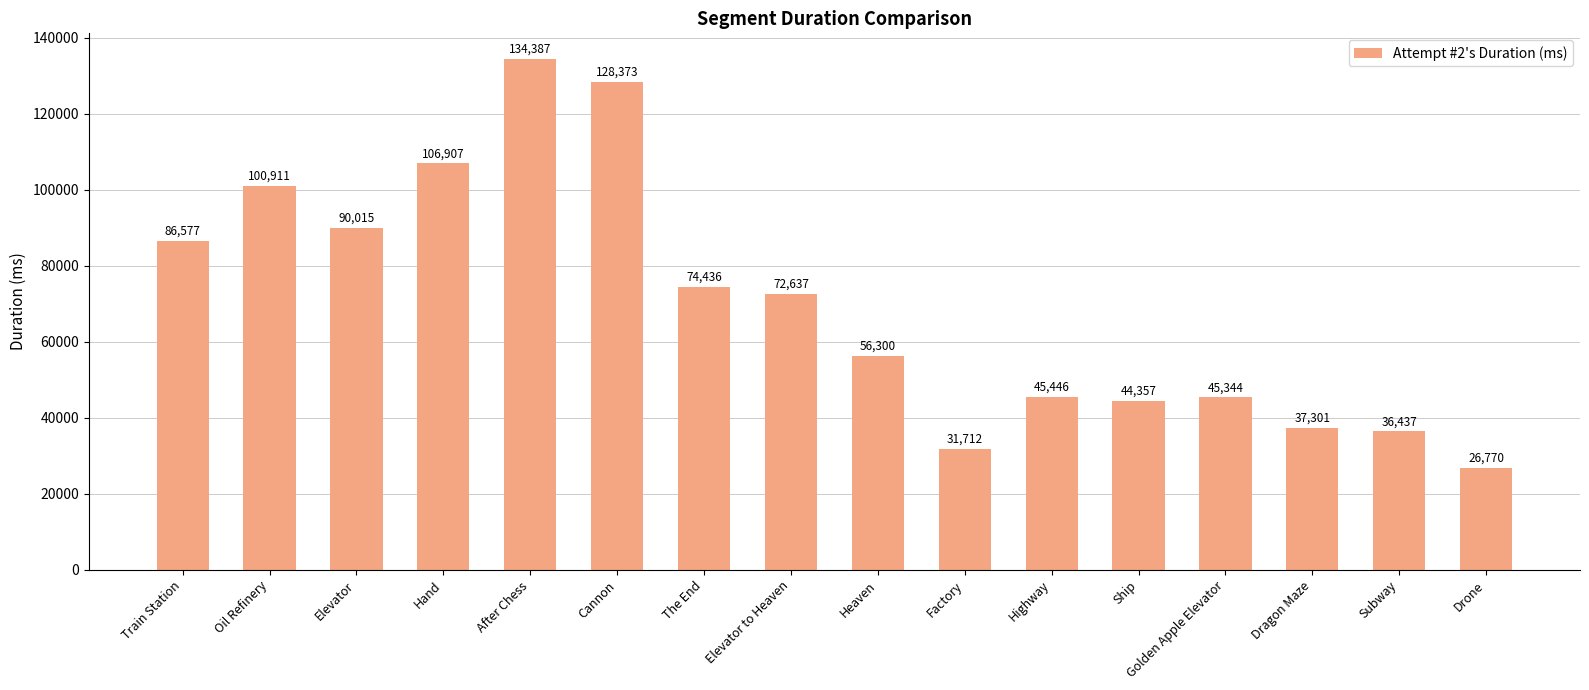

What is the approximate value at After Chess?

134387